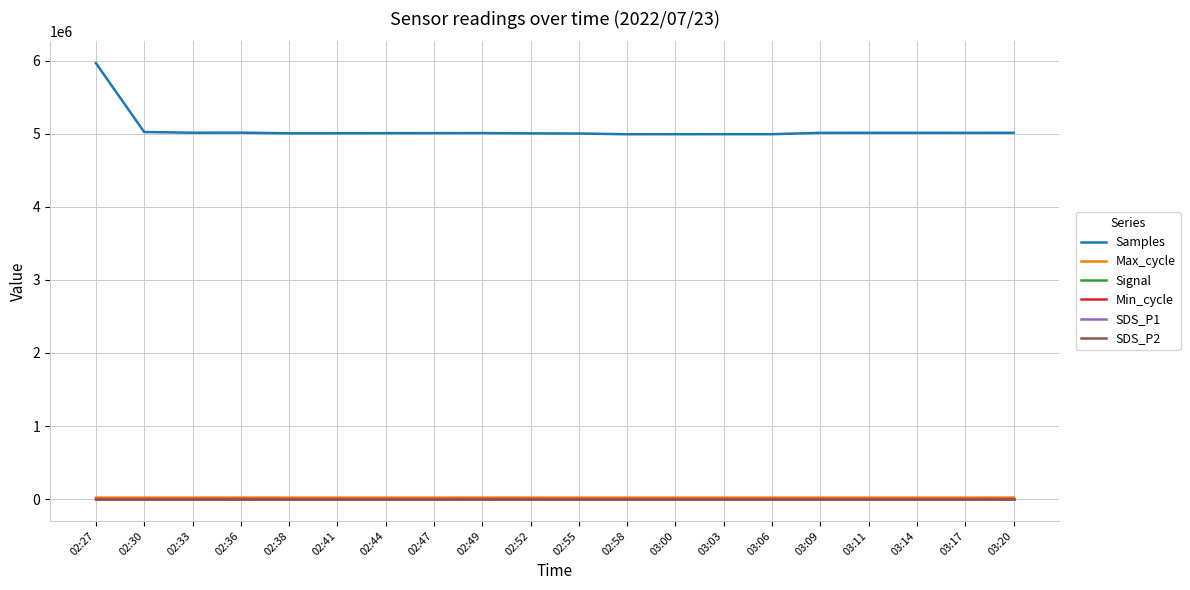

True or false: Min_cycle and Samples intersect in this chart.

False